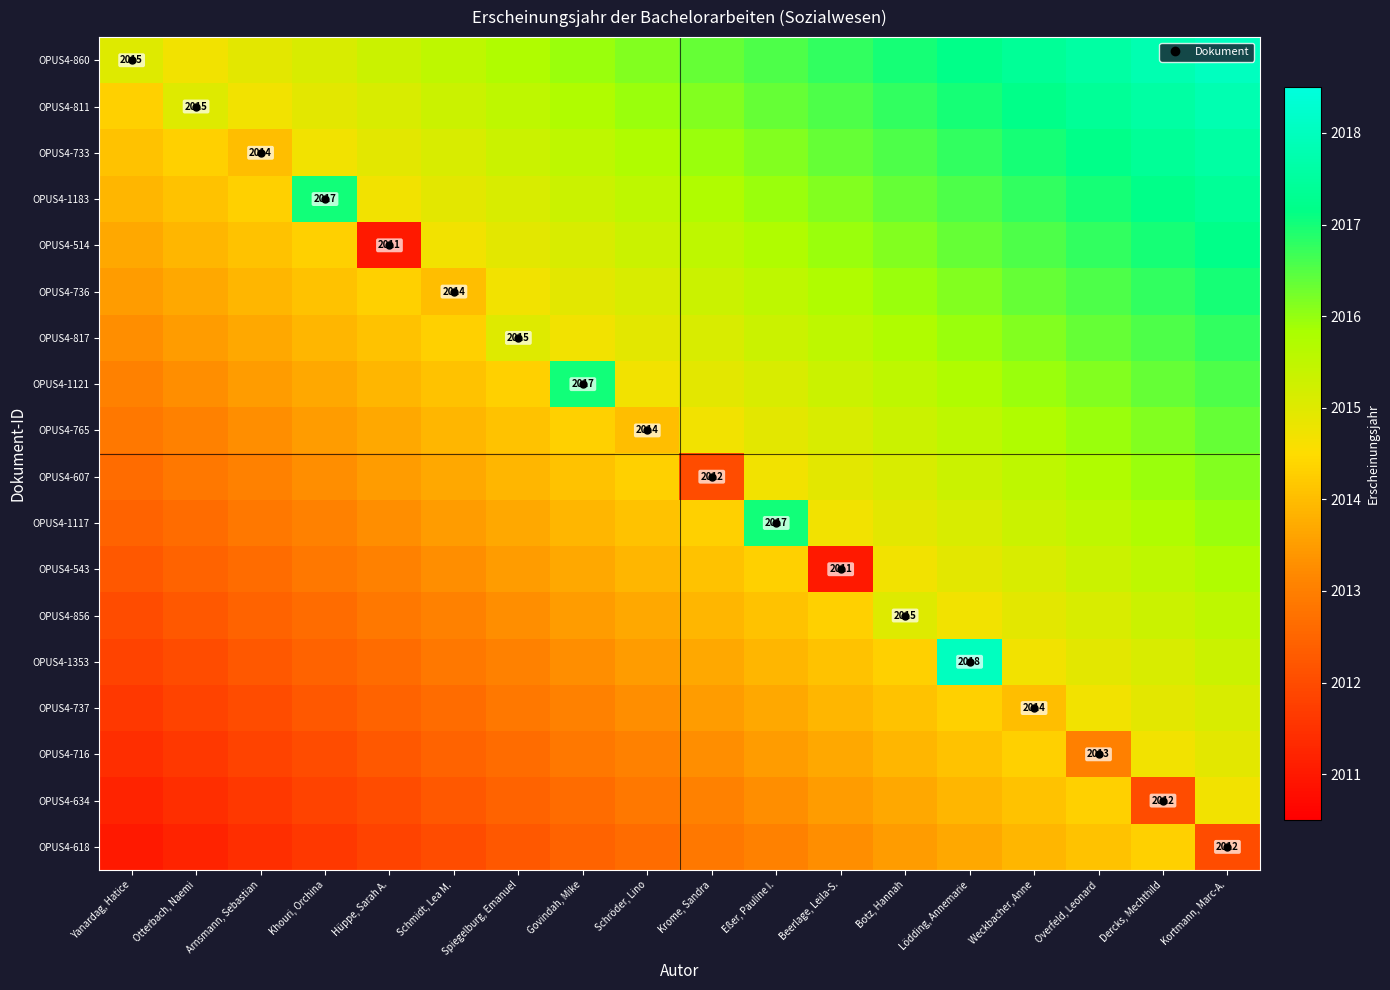

What is the difference between the maximum and minimum values in the OPUS4-618 series?

3.3